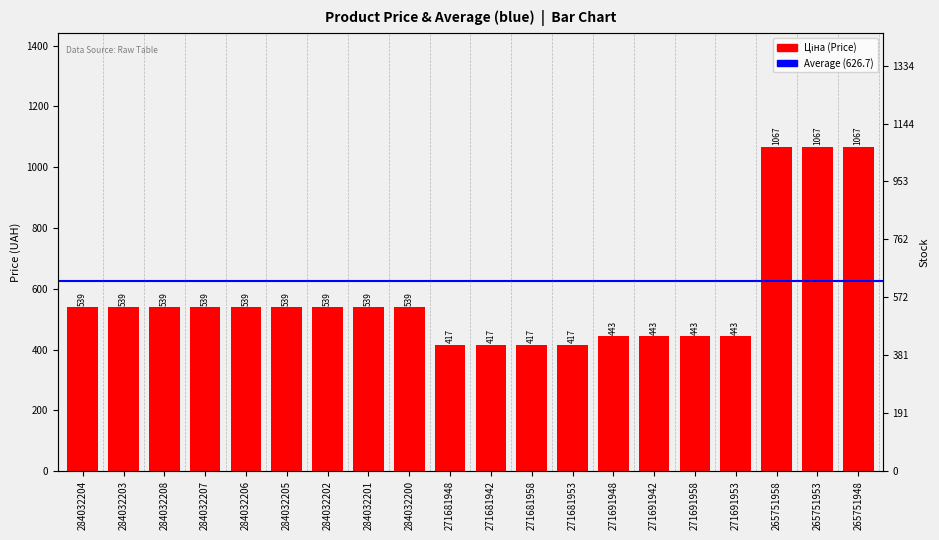

At which label does the data first exceed 539?

265751958